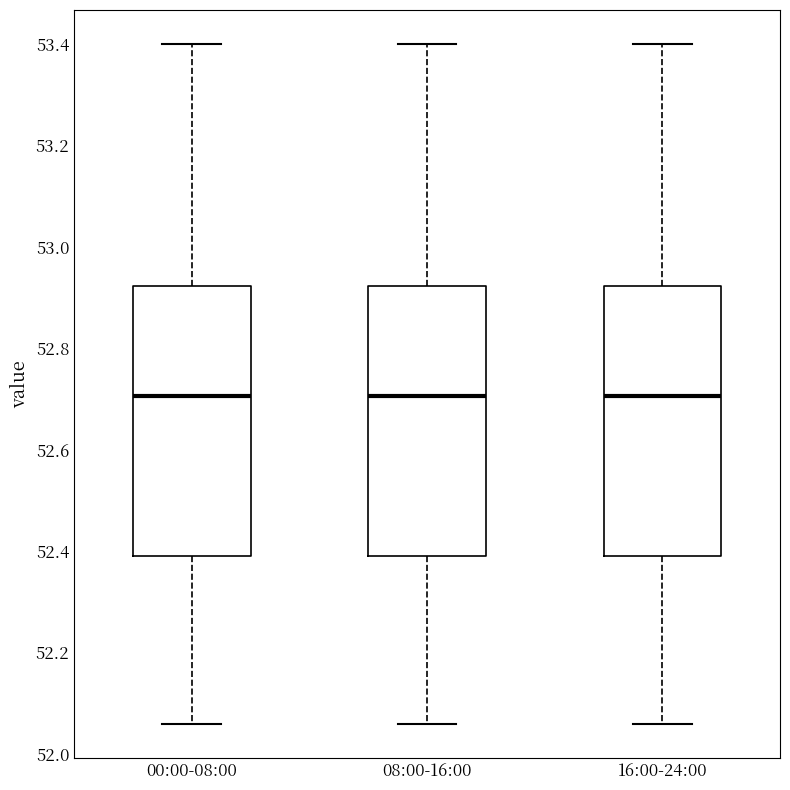

Reading left to right, read every box against the y-axis: the position of its median line, the range the box covers, and the ends of its whiskers. The values are not printed on the chart, so give them approximately, as read against the axis.

00:00-08:00: median 52.70, box 52.40 to 52.92, whiskers 52.06 to 53.40
08:00-16:00: median 52.70, box 52.40 to 52.92, whiskers 52.06 to 53.40
16:00-24:00: median 52.70, box 52.40 to 52.92, whiskers 52.06 to 53.40